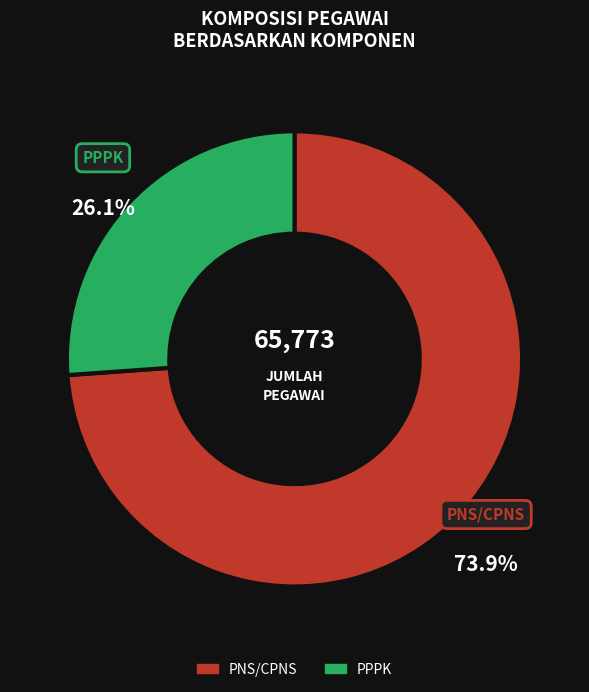

To the nearest percent, what is the combined percentage of PNS/CPNS and PPPK?

100%